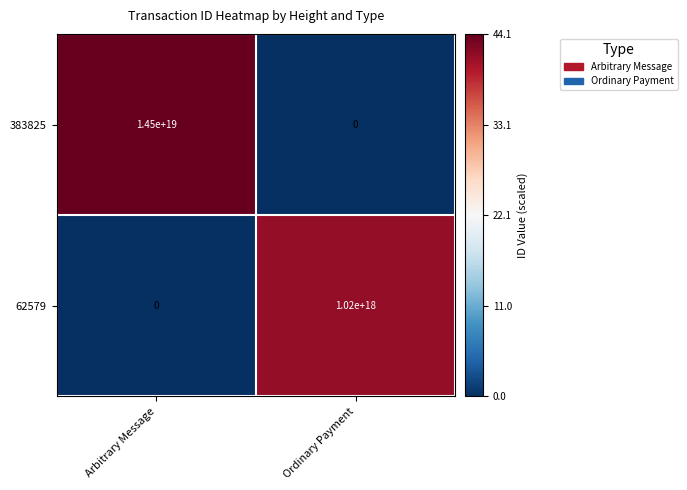

At which label does 62579 reach its peak?

Ordinary Payment